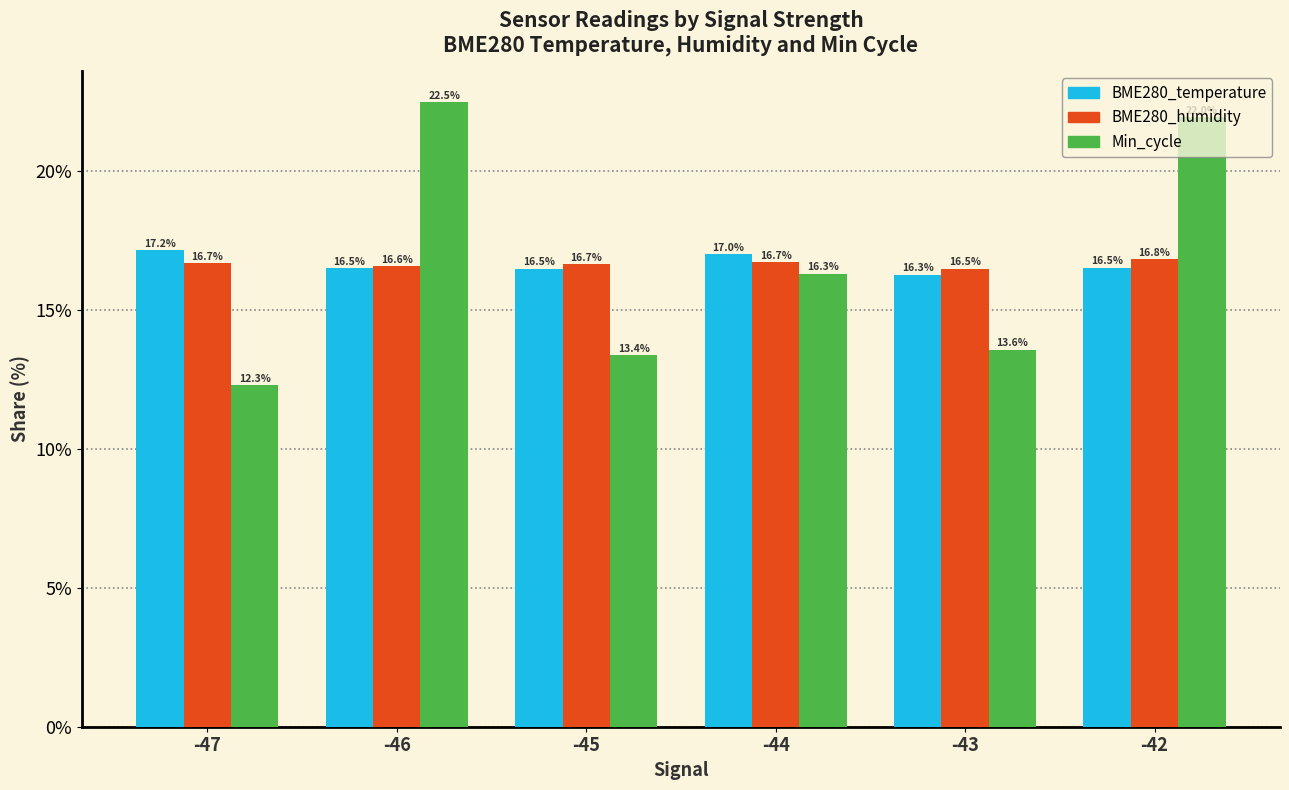

Reading left to right, transcribe all the data shown in this chart.

BME280_temperature: 17.2	16.5	16.5	17.0	16.3	16.5
BME280_humidity: 16.7	16.6	16.7	16.7	16.5	16.8
Min_cycle: 12.3	22.5	13.4	16.3	13.6	22.0